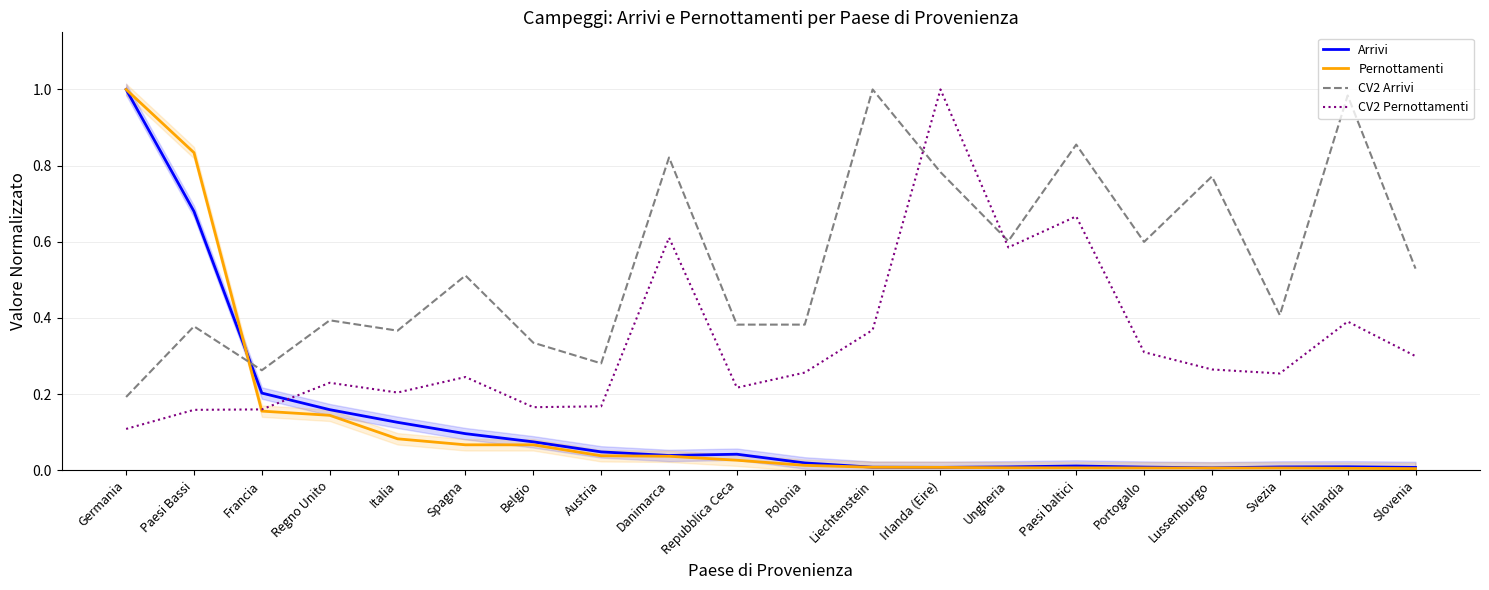

Reading left to right, extract all data points from this chart.

Arrivi: Germania=1.0	Paesi Bassi=0.7	Francia=0.2	Regno Unito=0.2	Italia=0.1	Spagna=0.1	Belgio=0.1	Austria=0.0	Danimarca=0.0	Repubblica Ceca=0.0	Polonia=0.0	Liechtenstein=0.0	Irlanda (Eire)=0.0	Ungheria=0.0	Paesi baltici=0.0	Portogallo=0.0	Lussemburgo=0.0	Svezia=0.0	Finlandia=0.0	Slovenia=0.0
Pernottamenti: Germania=1.0	Paesi Bassi=0.8	Francia=0.2	Regno Unito=0.1	Italia=0.1	Spagna=0.1	Belgio=0.1	Austria=0.0	Danimarca=0.0	Repubblica Ceca=0.0	Polonia=0.0	Liechtenstein=0.0	Irlanda (Eire)=0.0	Ungheria=0.0	Paesi baltici=0.0	Portogallo=0.0	Lussemburgo=0.0	Svezia=0.0	Finlandia=0.0	Slovenia=0.0
CV2 Arrivi: Germania=0.2	Paesi Bassi=0.4	Francia=0.3	Regno Unito=0.4	Italia=0.4	Spagna=0.5	Belgio=0.3	Austria=0.3	Danimarca=0.8	Repubblica Ceca=0.4	Polonia=0.4	Liechtenstein=1.0	Irlanda (Eire)=0.8	Ungheria=0.6	Paesi baltici=0.9	Portogallo=0.6	Lussemburgo=0.8	Svezia=0.4	Finlandia=1.0	Slovenia=0.5
CV2 Pernottamenti: Germania=0.1	Paesi Bassi=0.2	Francia=0.2	Regno Unito=0.2	Italia=0.2	Spagna=0.2	Belgio=0.2	Austria=0.2	Danimarca=0.6	Repubblica Ceca=0.2	Polonia=0.3	Liechtenstein=0.4	Irlanda (Eire)=1.0	Ungheria=0.6	Paesi baltici=0.7	Portogallo=0.3	Lussemburgo=0.3	Svezia=0.3	Finlandia=0.4	Slovenia=0.3